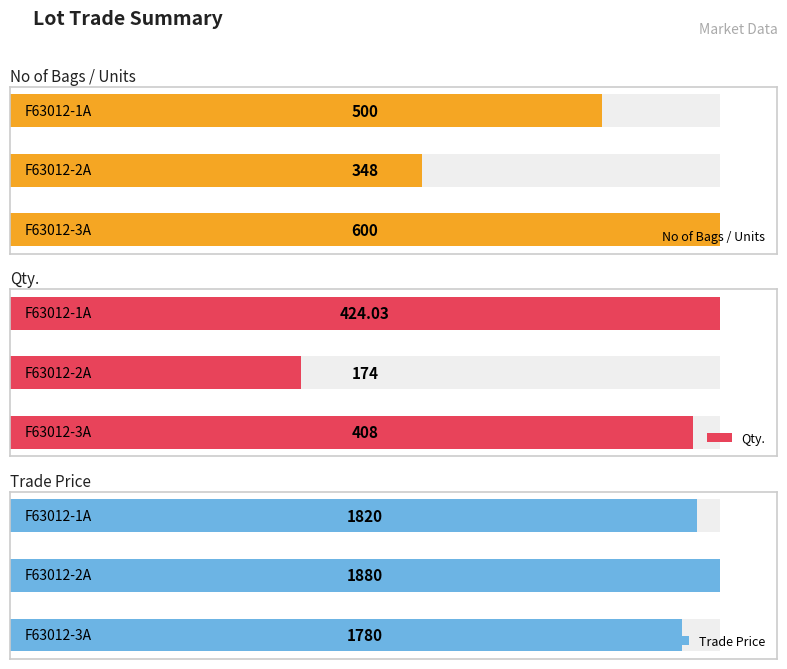

Reading left to right, extract all data points from this chart.

No of Bags / Units: 500.0	348.0	600.0
Qty.: 424.0	174.0	408.0
Trade Price: 1820.0	1880.0	1780.0